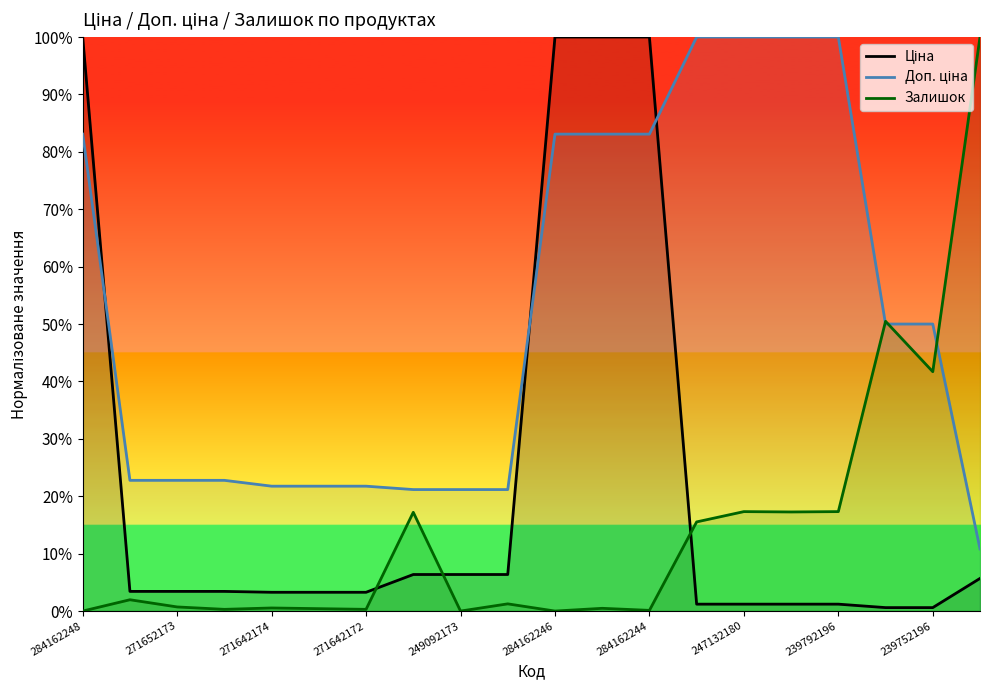

Which category has the lowest value across all series?

284162248